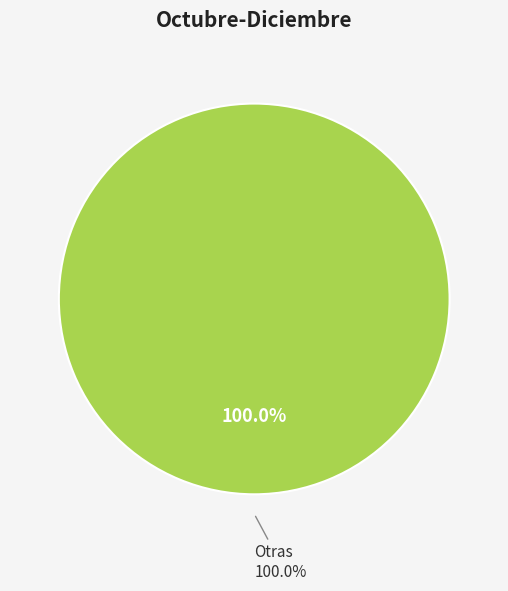

Is it true that Portal Saip is 14% of the pie?

False